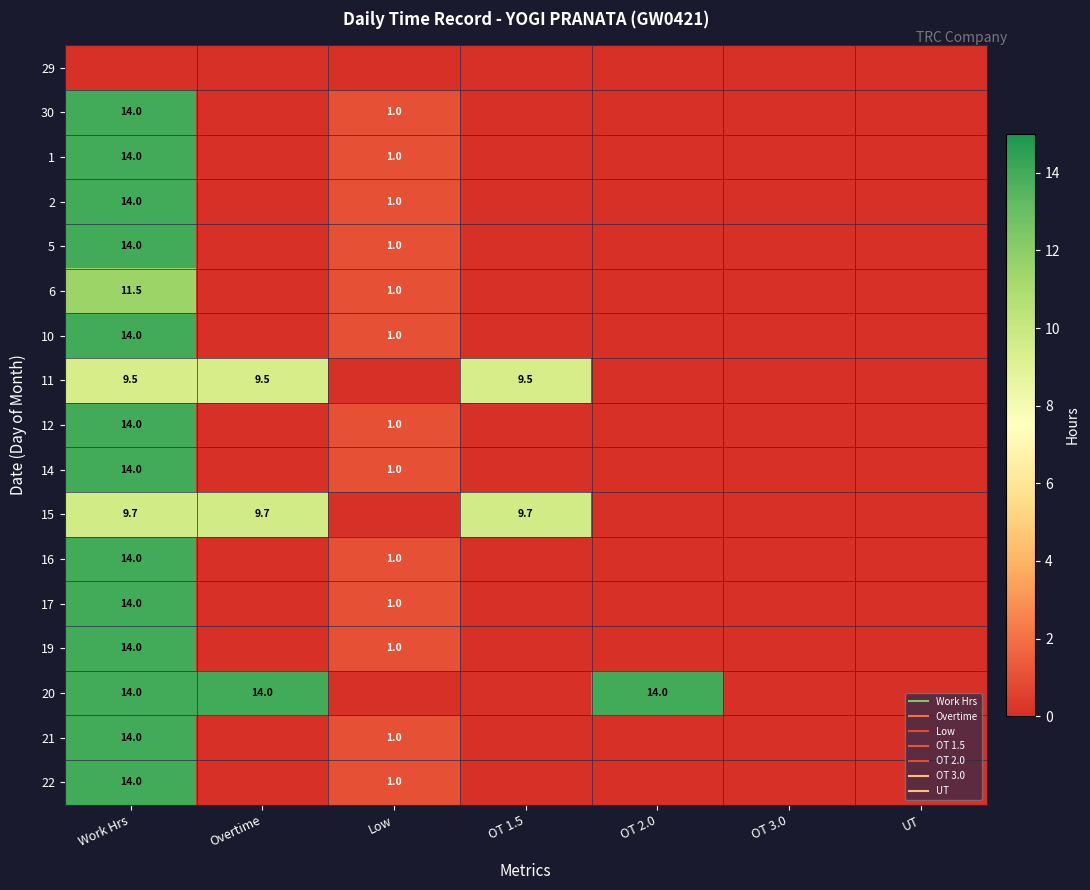

At which category does the chart reach its minimum across all series?

Work Hrs